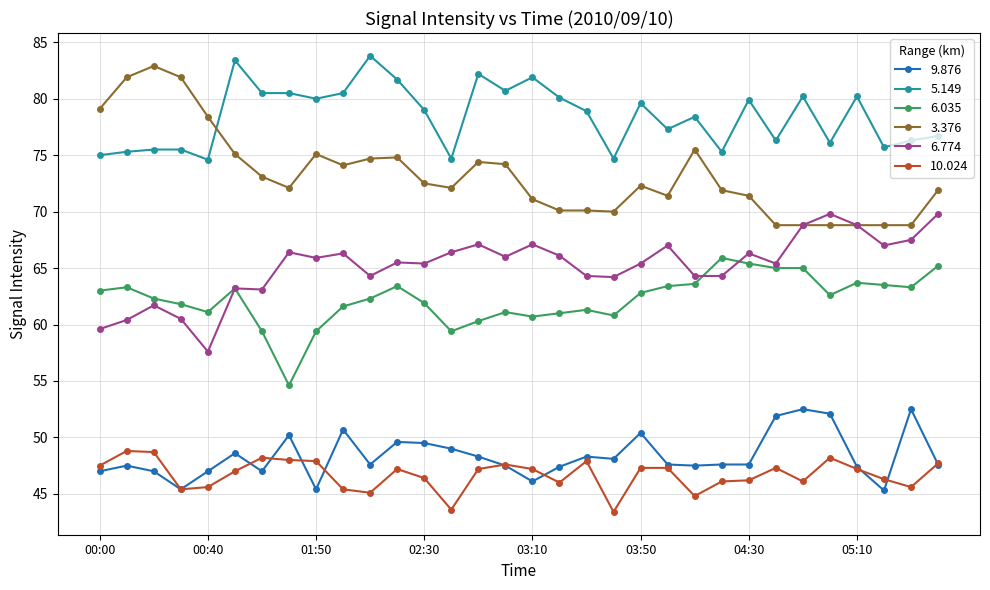

Is this an area chart (filled region under the line)?

No